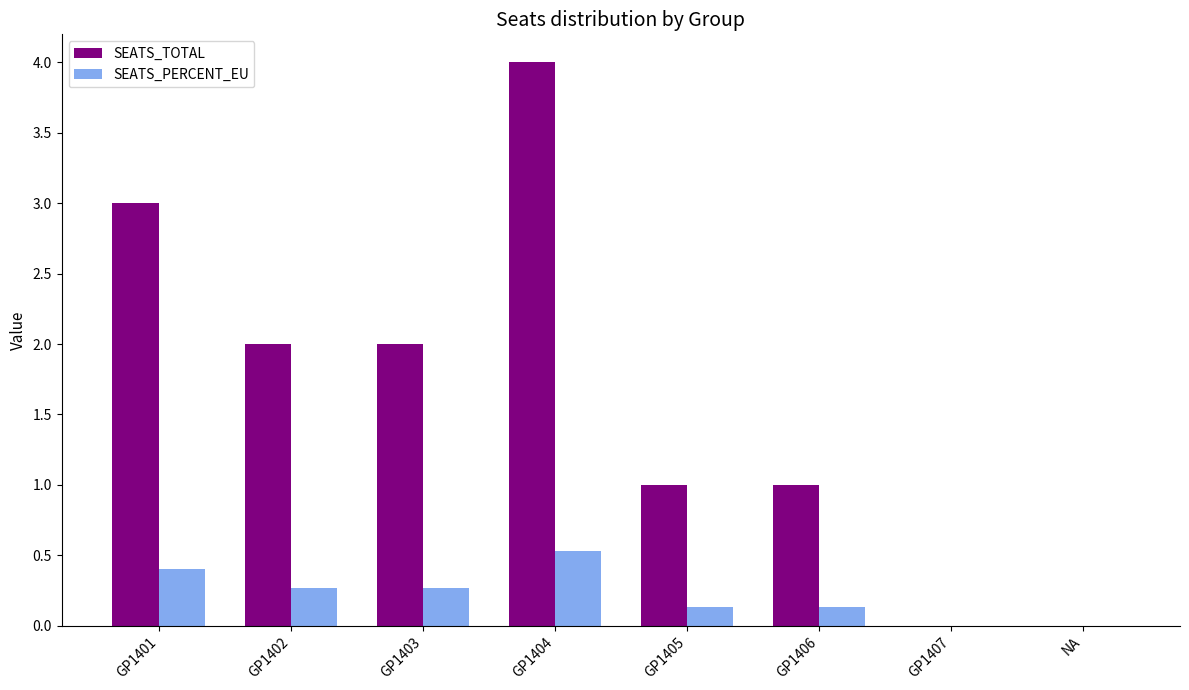

At which category is the sum across all series the highest?

GP1404